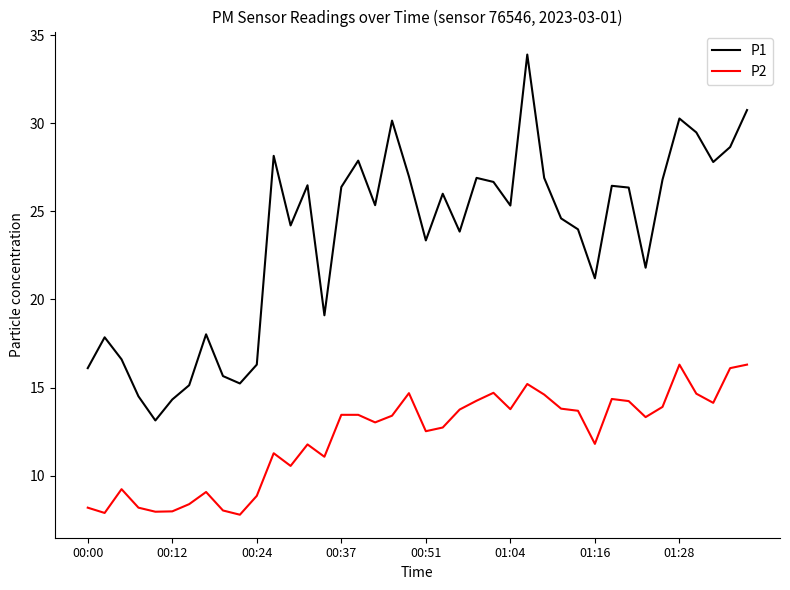

Which series has the largest total across all categories?

P1